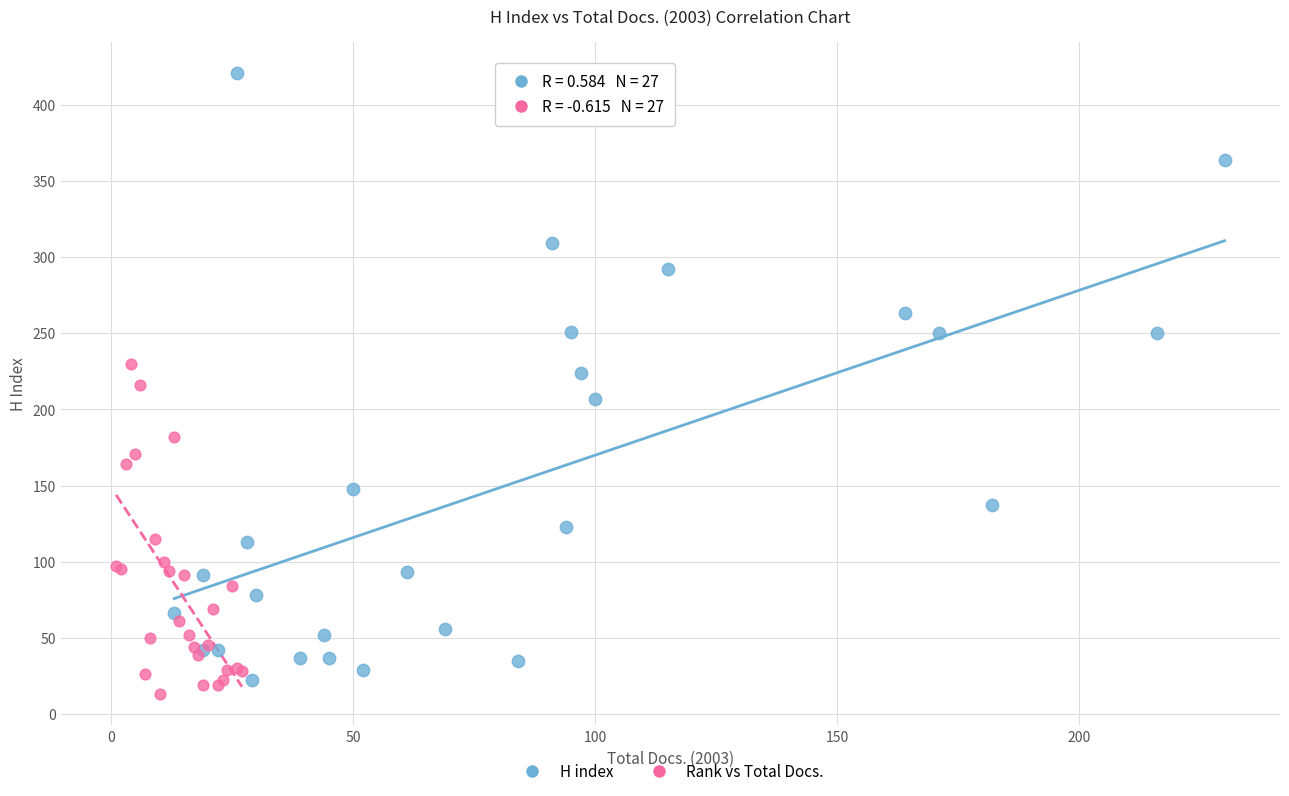

Which series has the widest spread of Y values?

H index